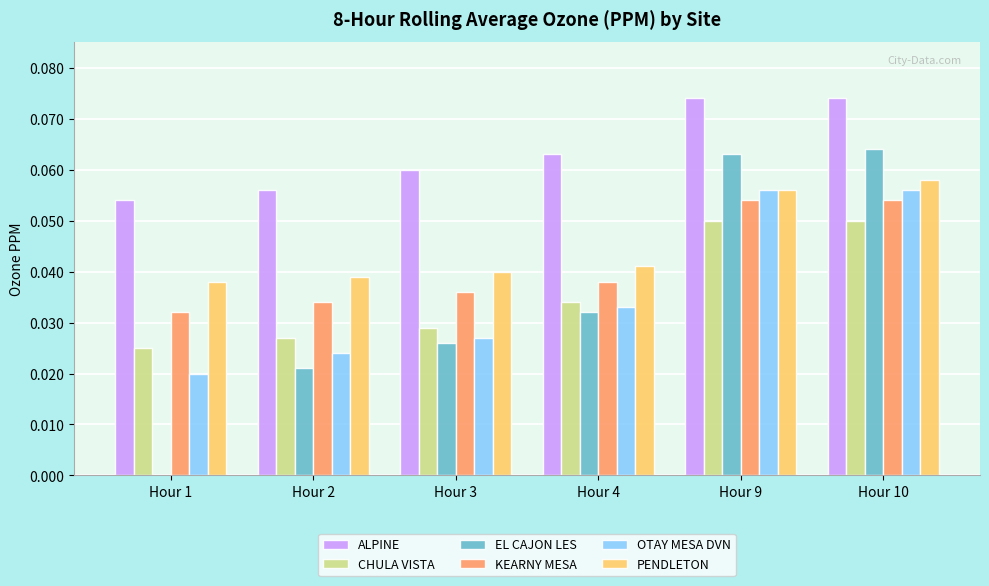

What are all the series names shown in the legend?

ALPINE, CHULA VISTA, EL CAJON LES, KEARNY MESA, OTAY MESA DVN, PENDLETON